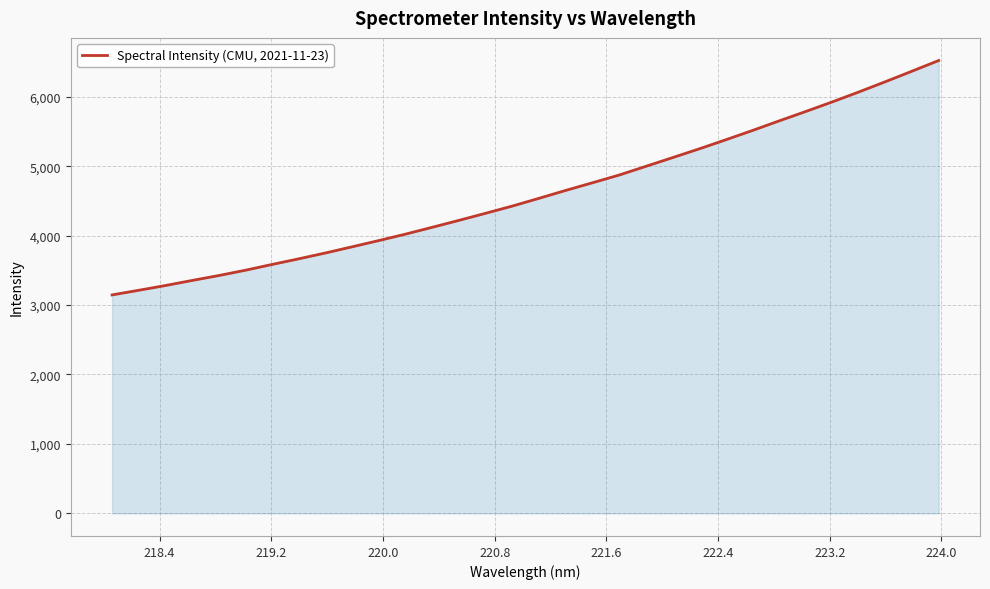

What is the greatest value displayed?

6522.3